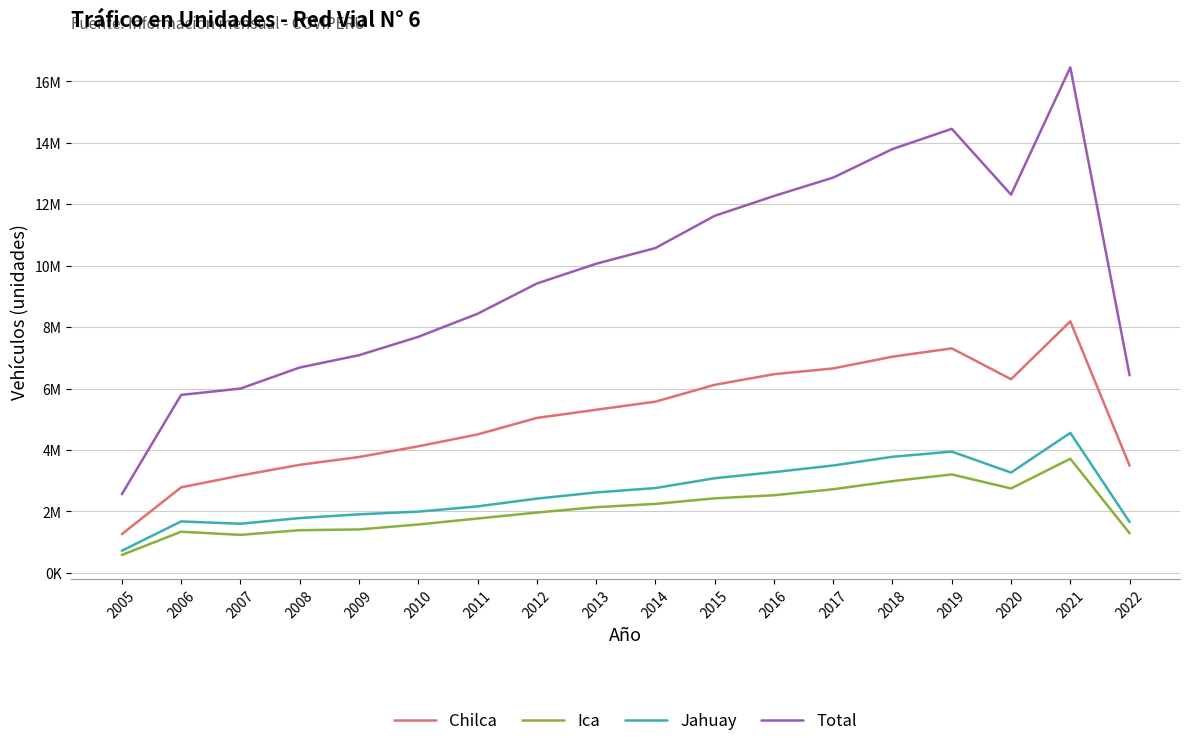

Between 2007 and 2019, which series saw the biggest shift?

Total